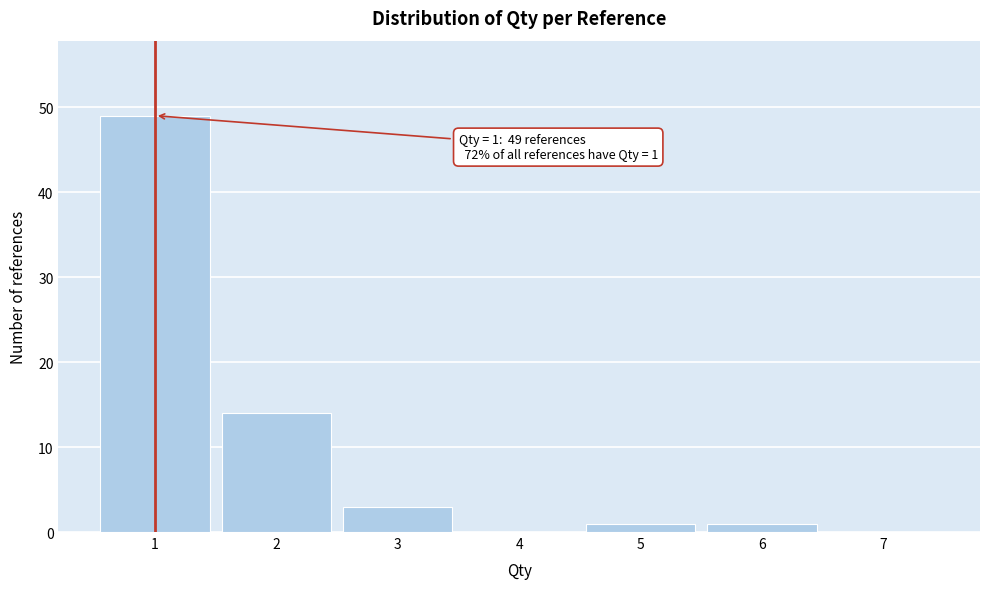

Over which range of the x-axis is the bar tallest?

0.5 to 1.5